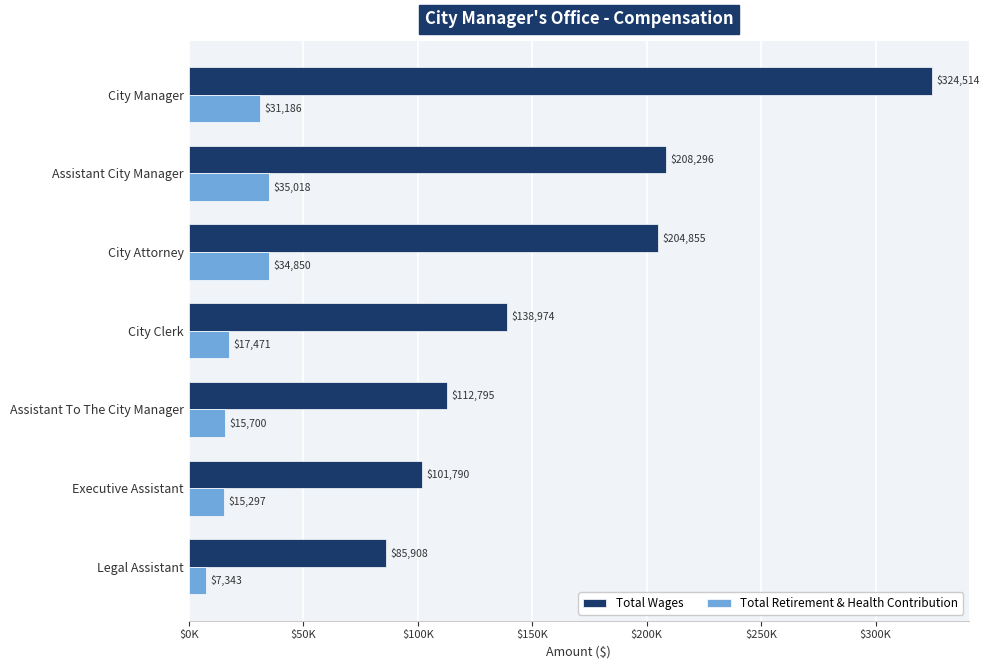

What is the value of the Total Wages bar at the 3rd from the left?

204855